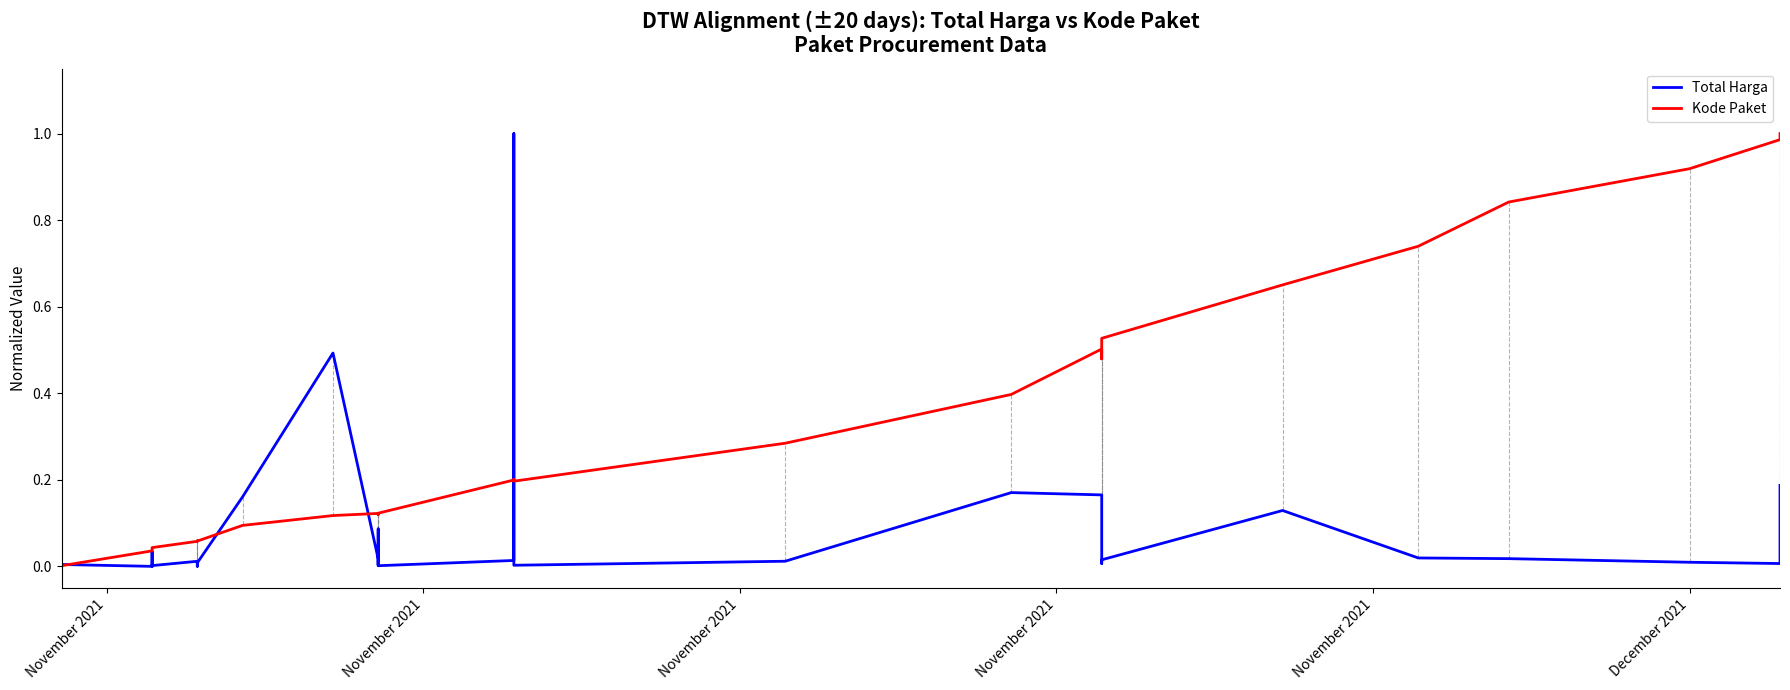

What is the average value of the Kode Paket series?

0.3